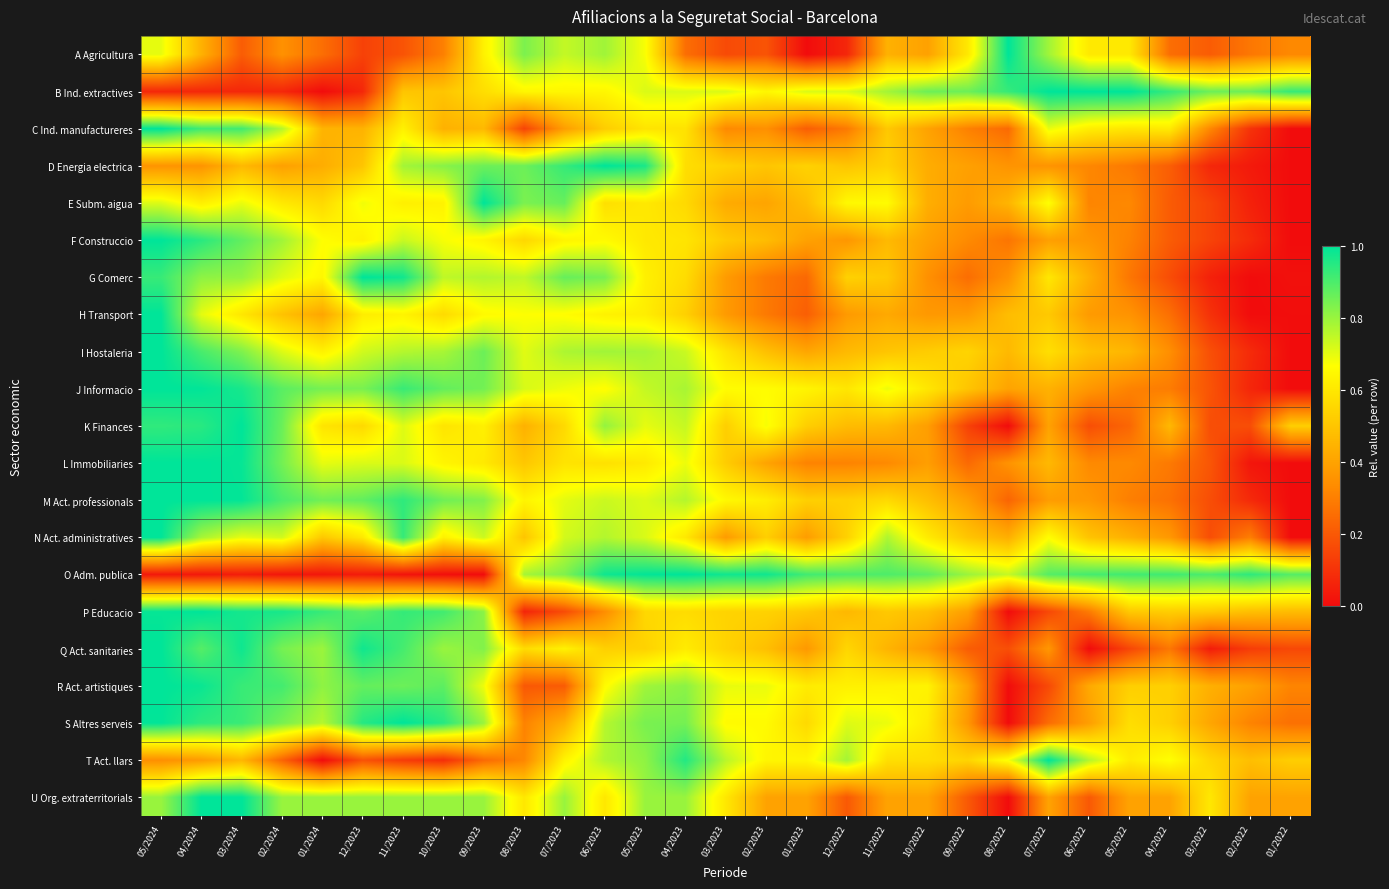

At which category is the sum across all series the highest?

05/2024